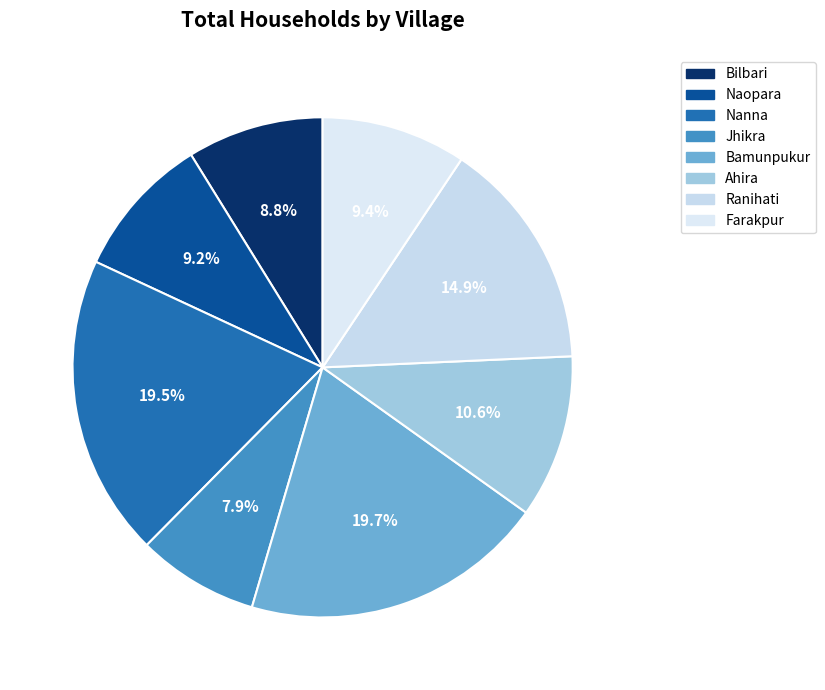

To the nearest percent, what is the combined percentage of Farakpur and Bilbari?

18%